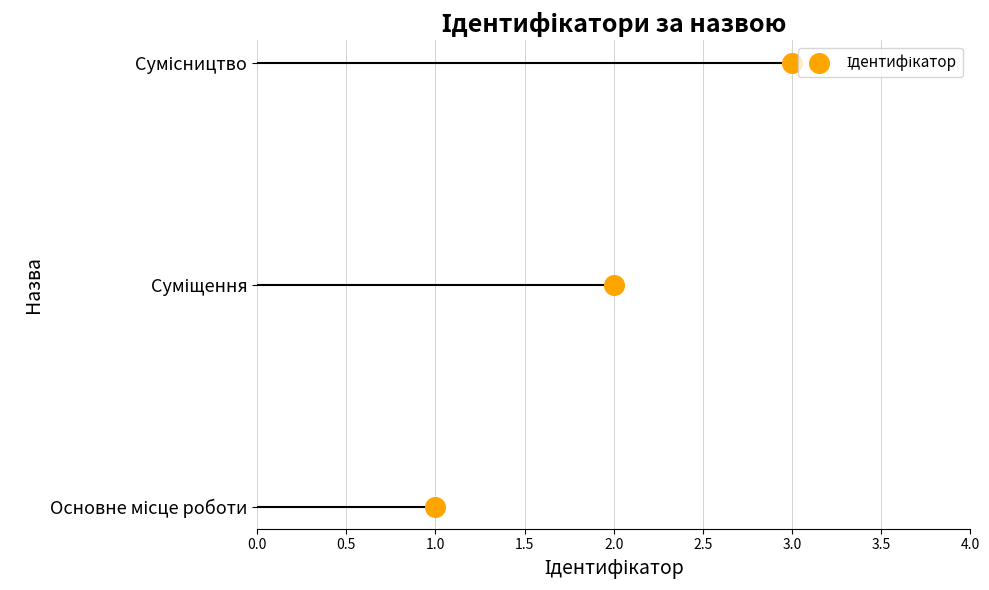

What is the change in value from 1.0 to 2.0?

+1